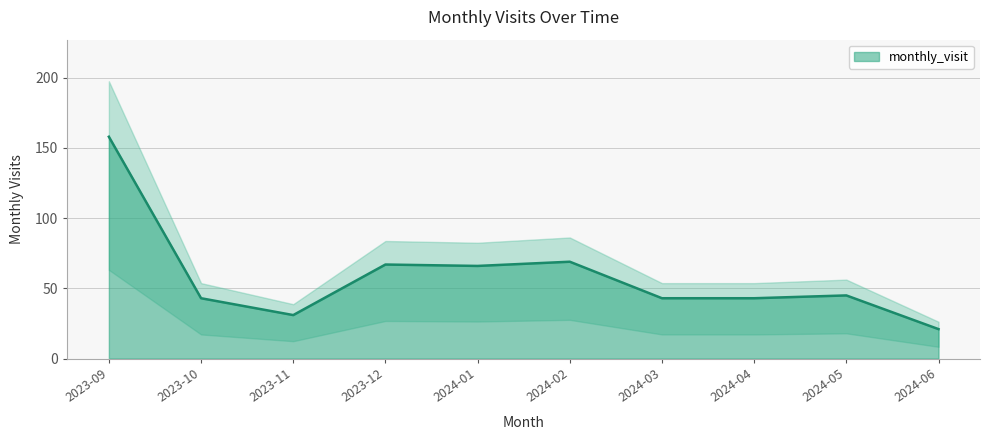

Reading right to left, what are all the values shown in this chart?

21	45	43	43	69	66	67	31	43	158